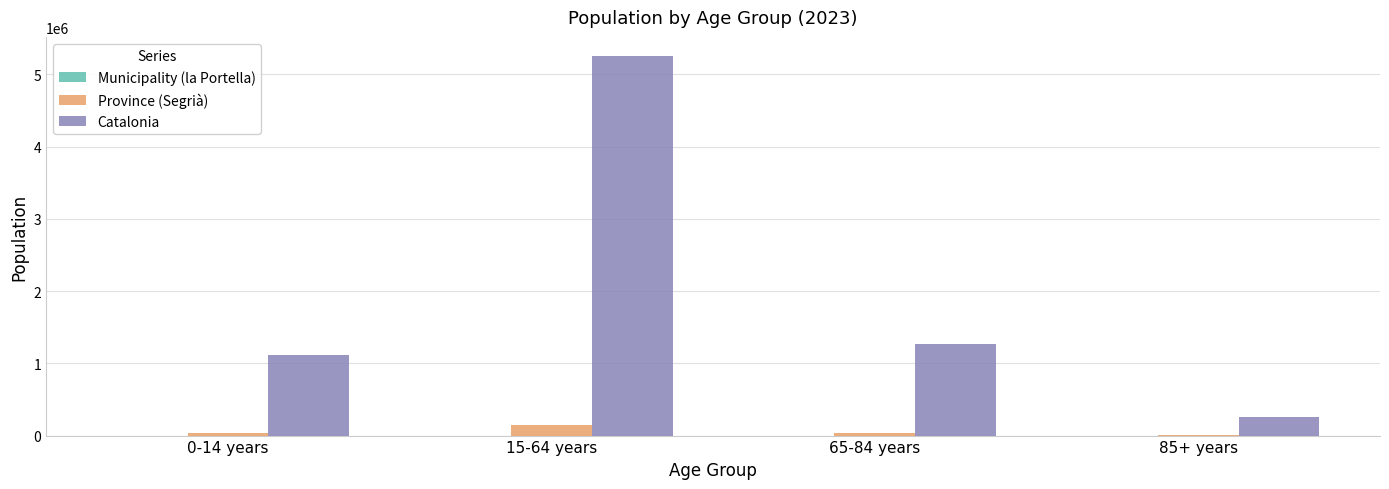

What is the highest value of the Province (Segrià) series?

144092